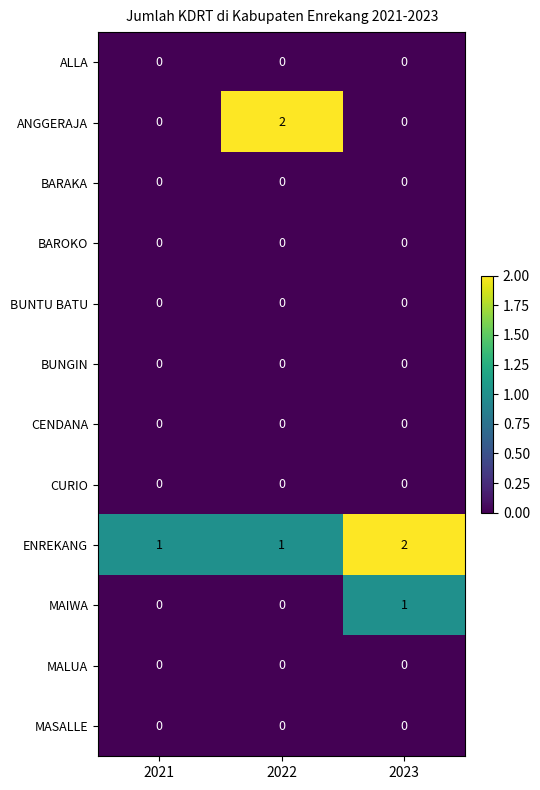

At how many categories does at least one series exceed 0?

3